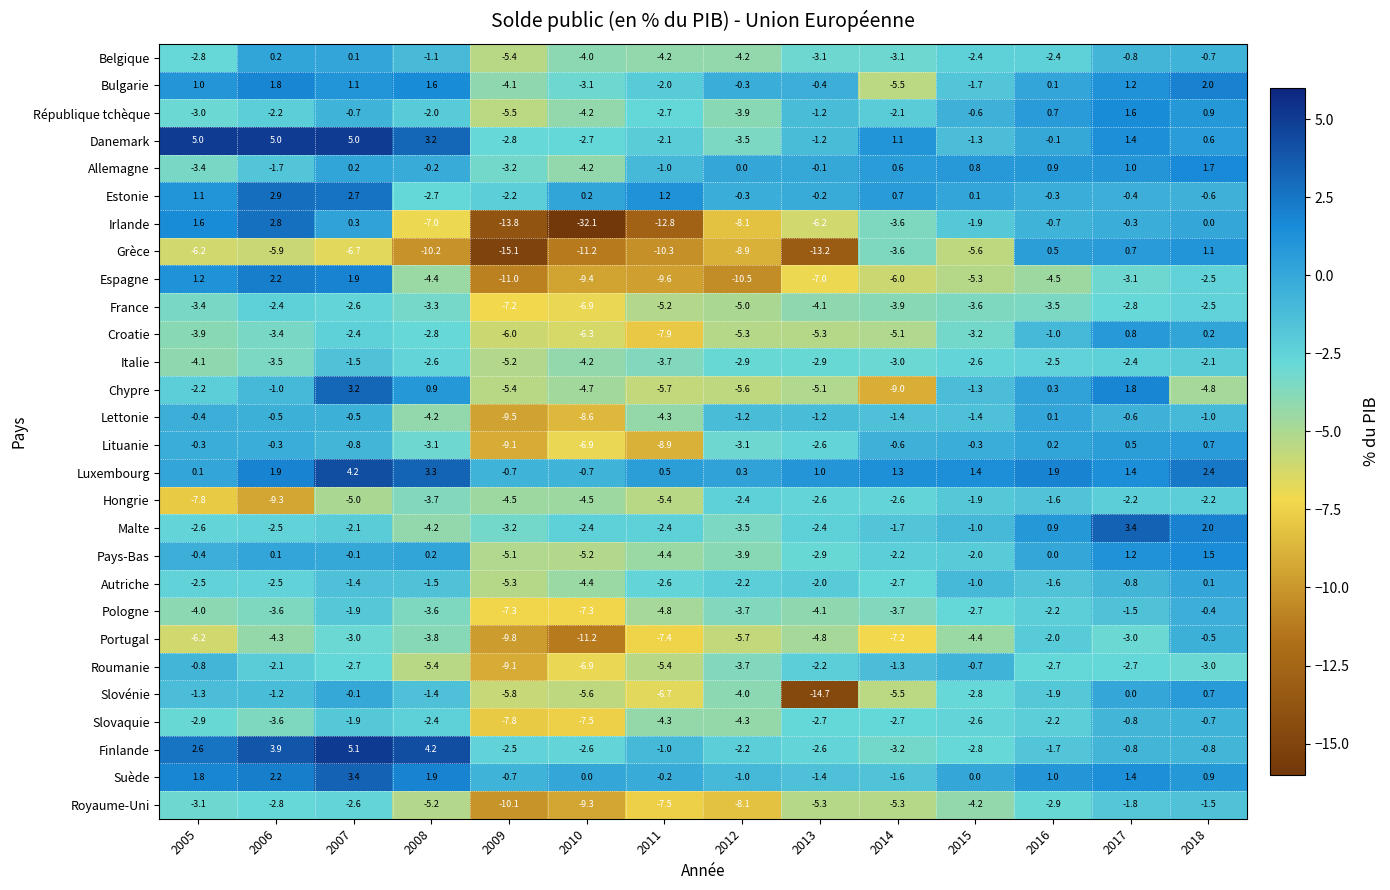

What is the difference between the maximum and minimum values in the Suède series?

5.0